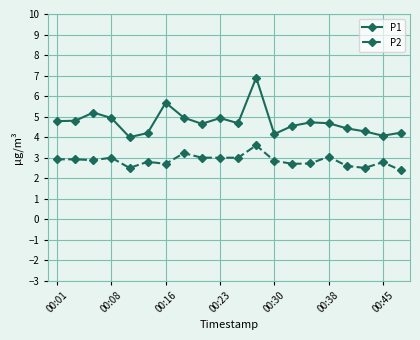

Which series has the largest total across all categories?

P1